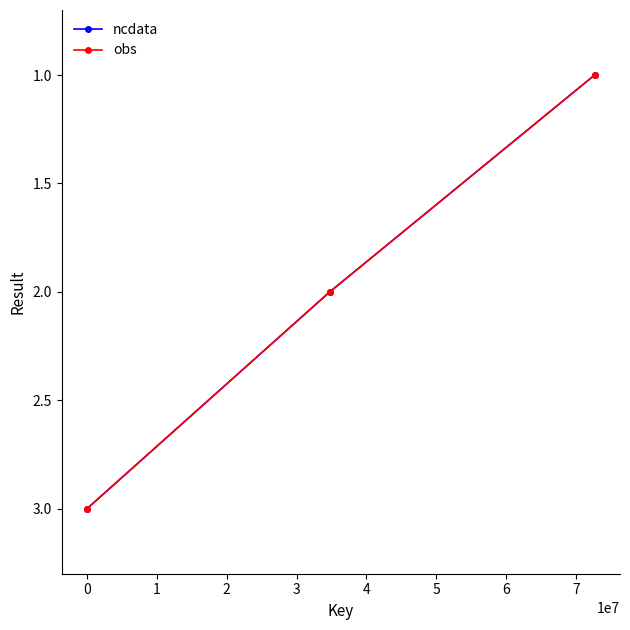

Does the chart have visible grid lines?

No